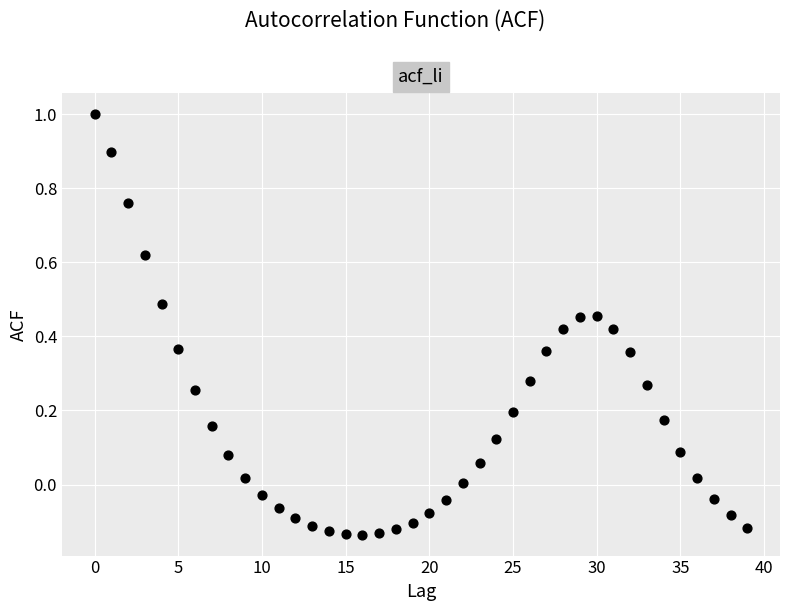

What is the range of Y values (max minus min)?

1.1